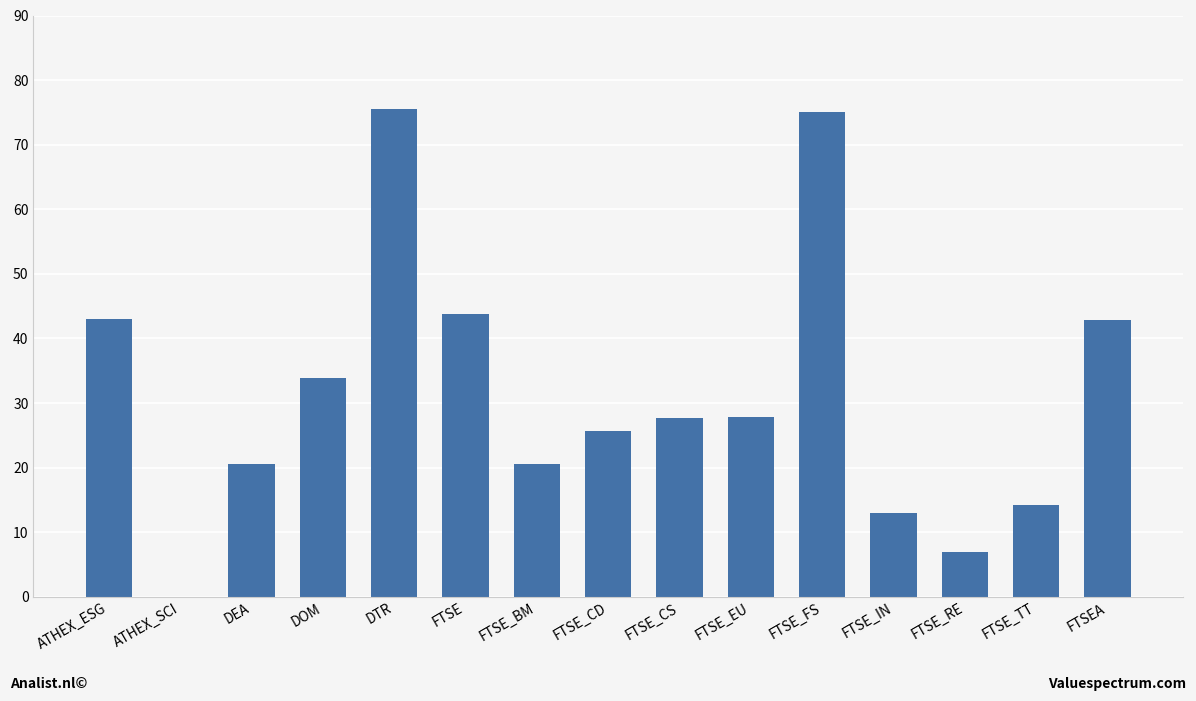

True or false: the data shows 43.0 at ATHEX_ESG.

True